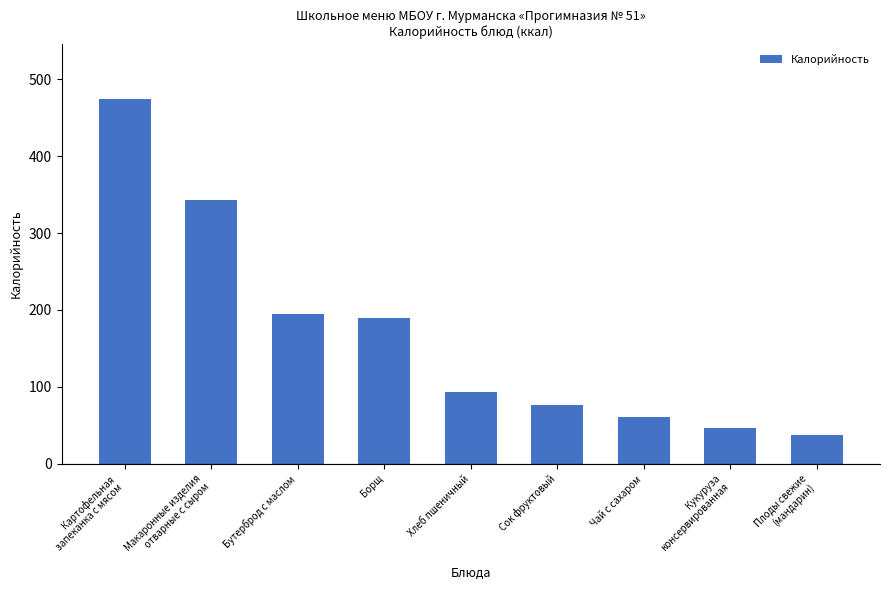

What is the minimum value shown in the chart?

38.0